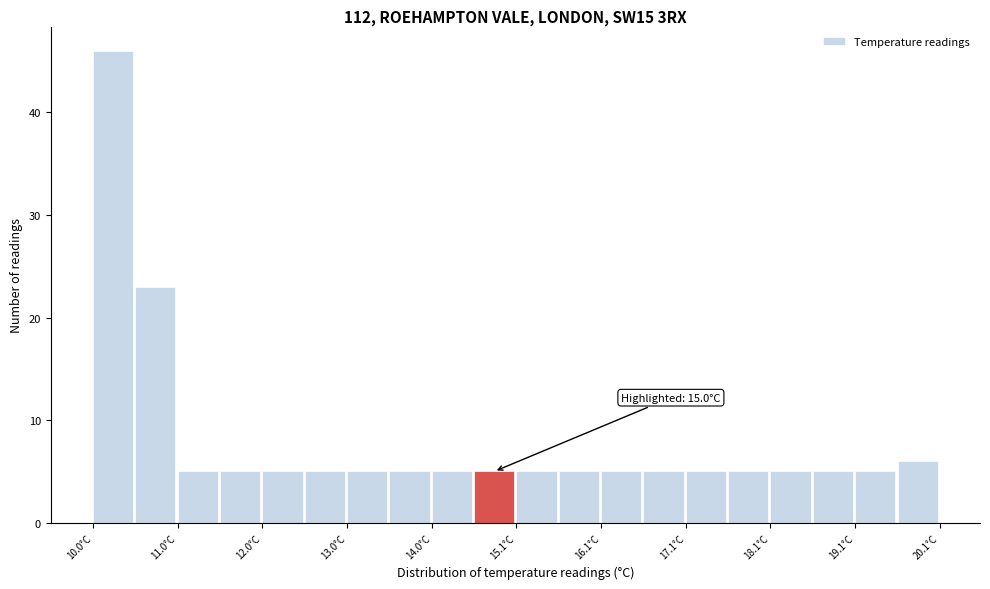

Around what value on the x-axis is the tallest bar? Give the approximate position of its centre, as read against the axis.

10.2